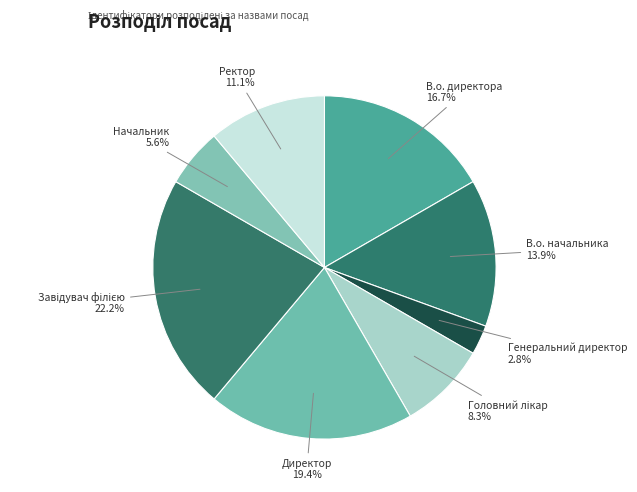

Which slice is the smallest?

Генеральний директор